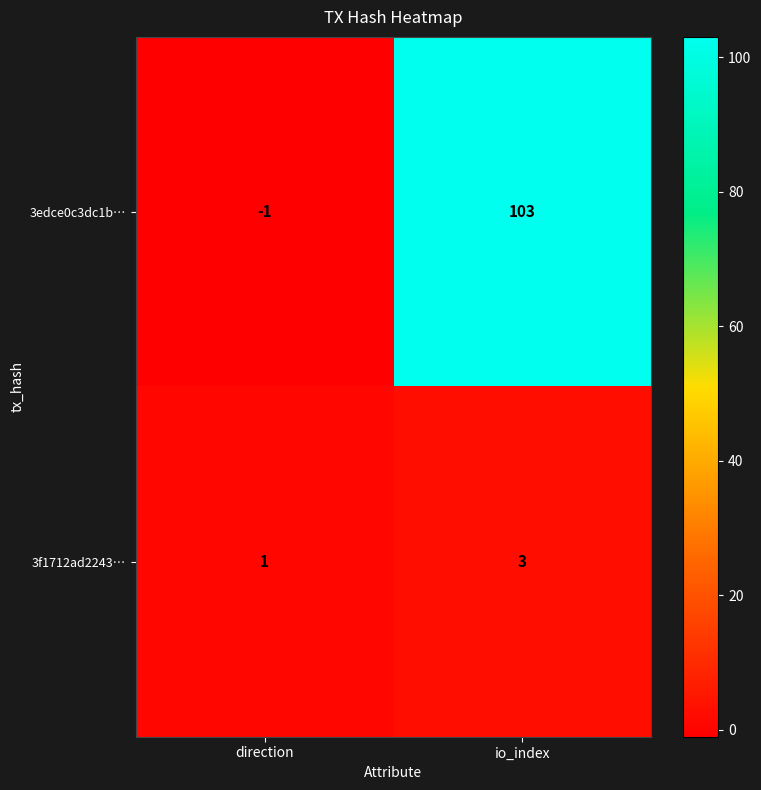

List the series in order of their overall mean, lowest first.

3f1712ad2243…, 3edce0c3dc1b…